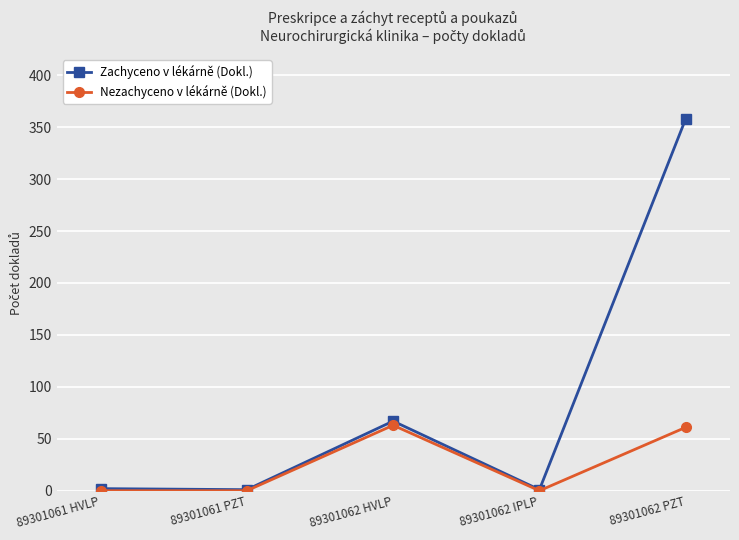

Where is Zachyceno v lékárně (Dokl.) nearest to the value 179?

89301062 HVLP